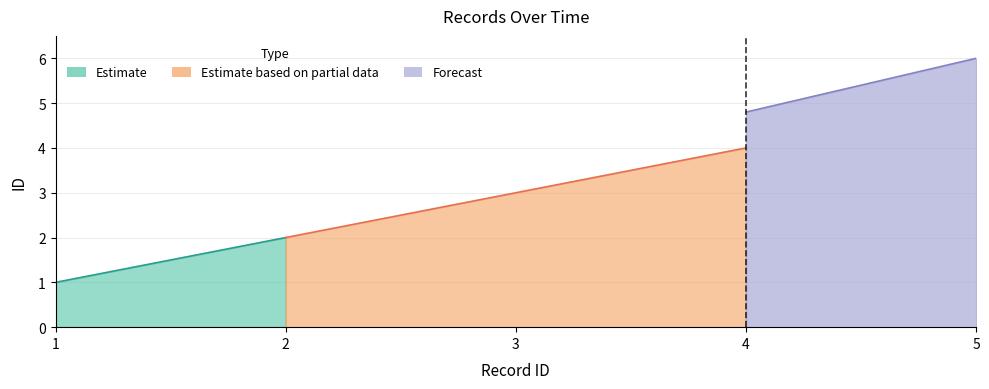

True or false: the data shows 1 at 3.

False